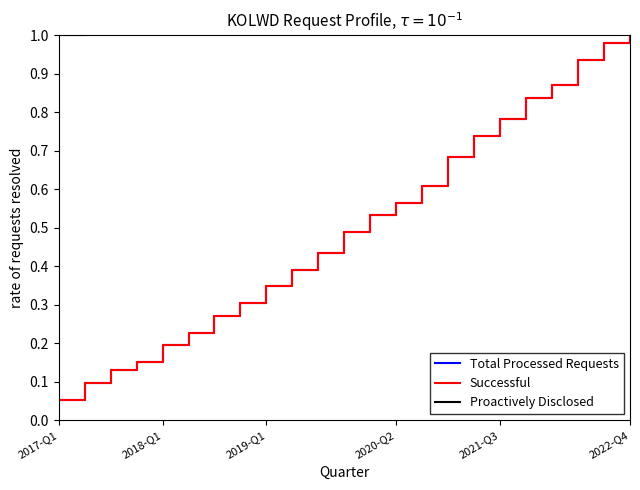

What is the difference between the maximum and minimum values in the Proactively Disclosed series?

22.0